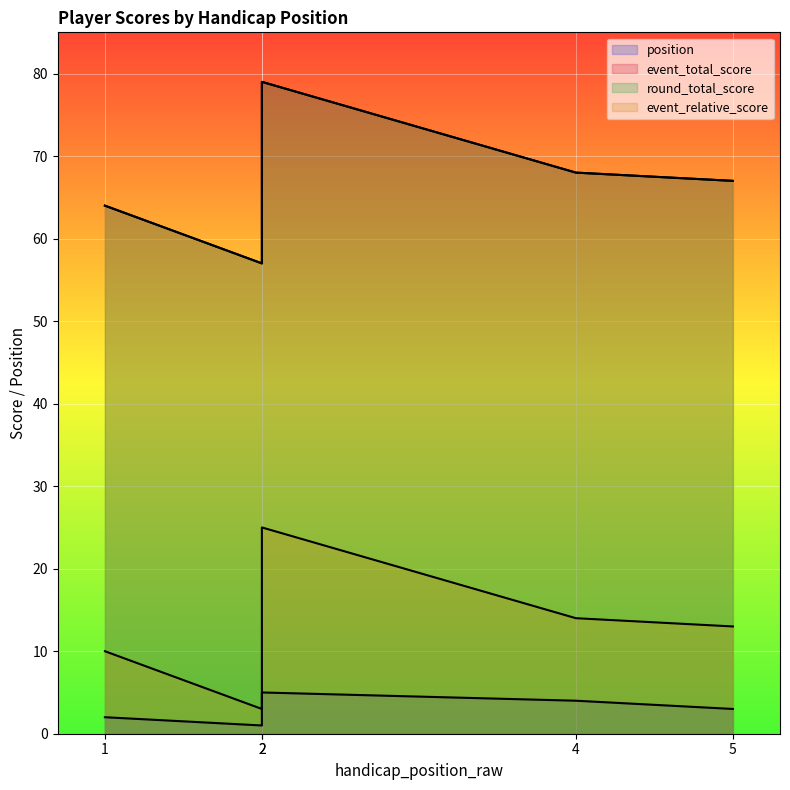

Count the number of data series in this chart.

4